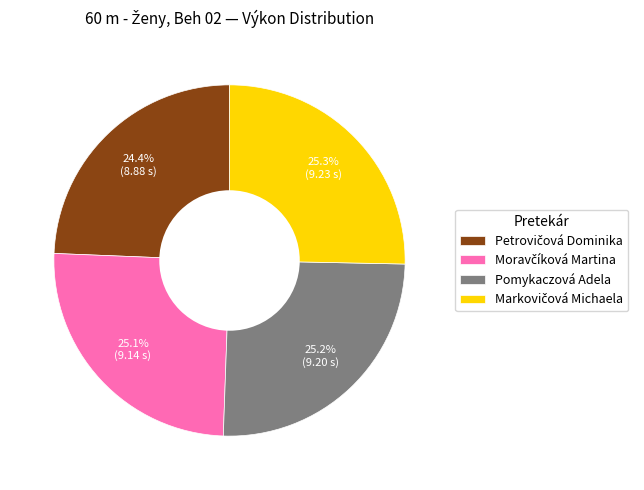

To the nearest percent, what is the difference between the largest and smallest slice percentages?

1%